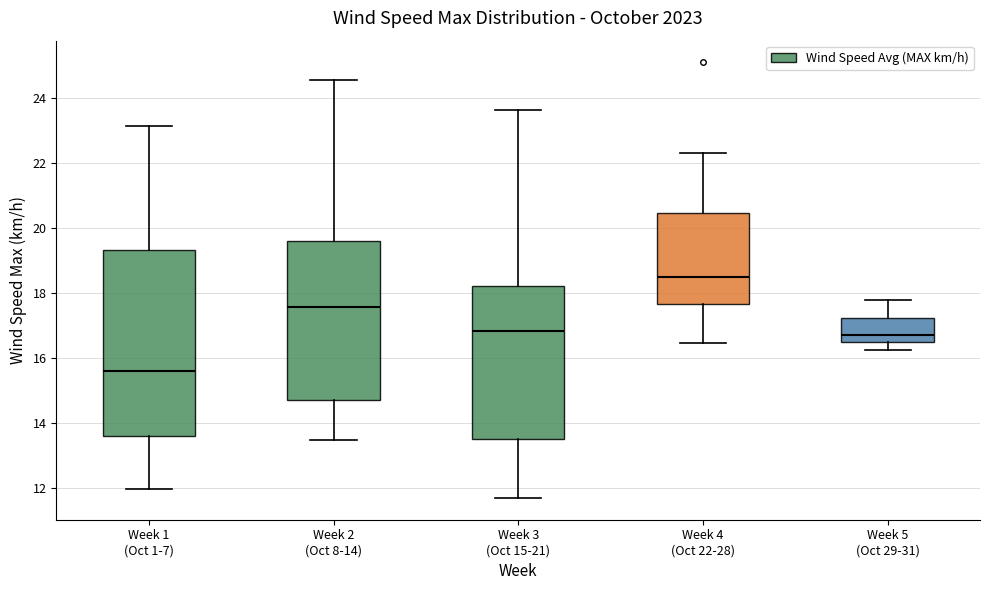

Reading left to right, transcribe this box plot: for each box, give where its median line is, the range the box spans, and where its two whiskers end, as read against the y-axis. The values are not printed on the chart, so give them approximately, as read against the axis.

Week 1 (Oct 1-7): median 15.6, box 13.6 to 19.4, whiskers 12.0 to 23.2
Week 2 (Oct 8-14): median 17.6, box 14.8 to 19.6, whiskers 13.4 to 24.6
Week 3 (Oct 15-21): median 16.8, box 13.4 to 18.2, whiskers 11.6 to 23.6
Week 4 (Oct 22-28): median 18.4, box 17.6 to 20.4, whiskers 16.4 to 22.4
Week 5 (Oct 29-31): median 16.8, box 16.4 to 17.2, whiskers 16.2 to 17.8